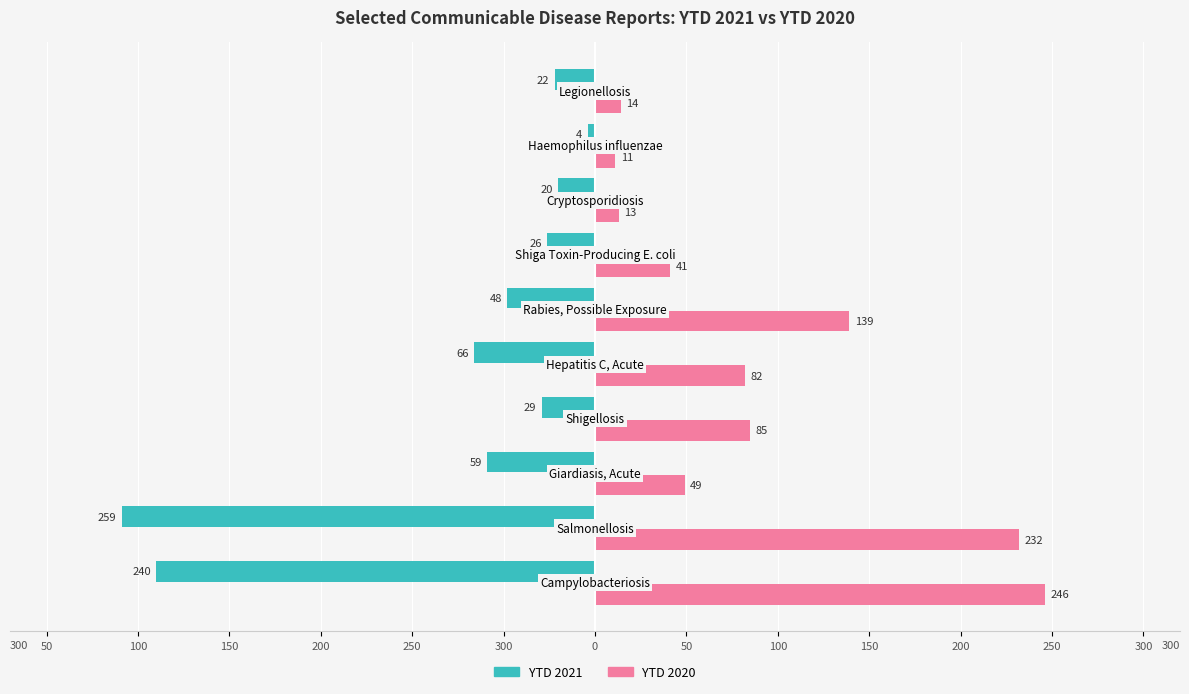

What are all the series names shown in the legend?

YTD 2021, YTD 2020